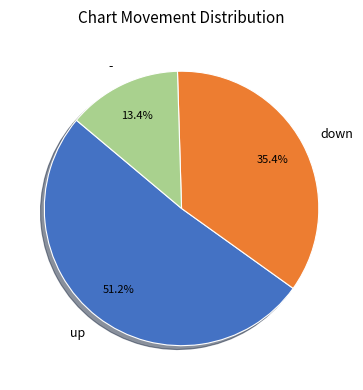

Count the number of slices in the pie.

3